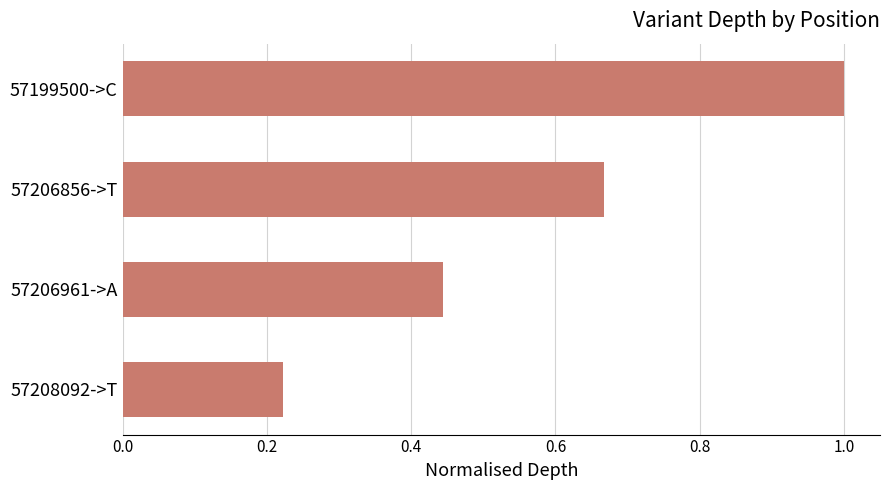

What is the average value?

0.6